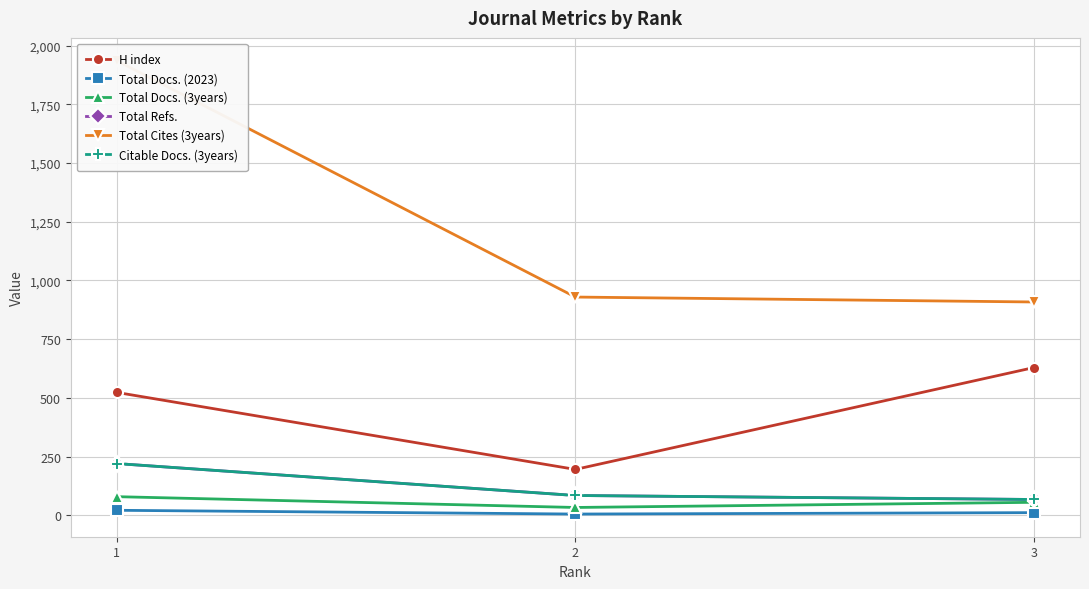

Does the chart display data point markers on the line(s)?

Yes